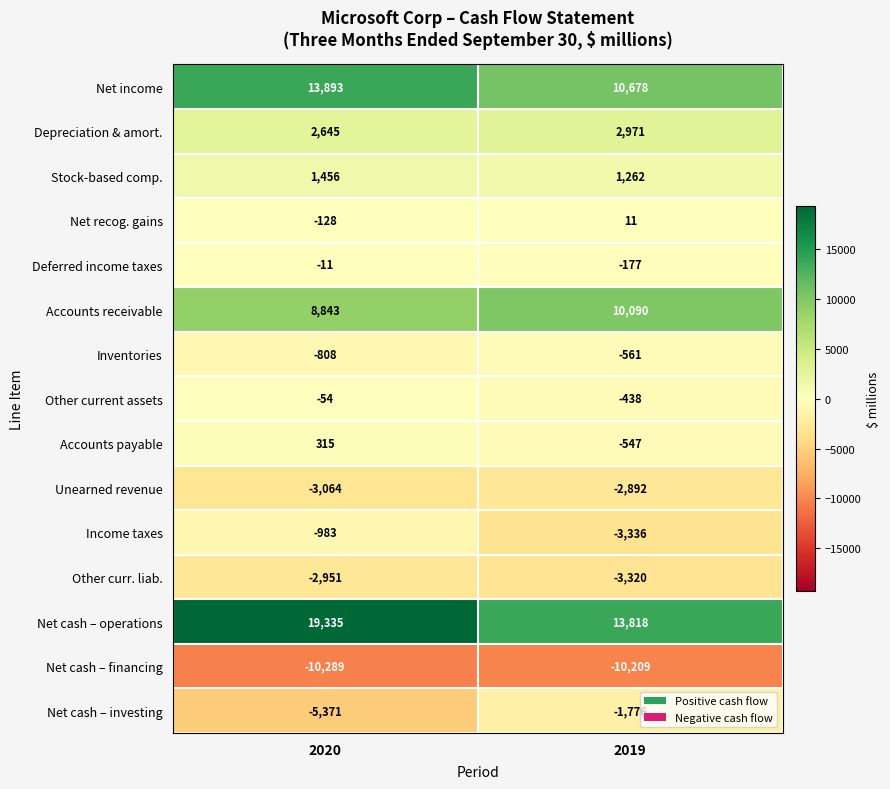

Reading left to right, list all the values displayed in this chart.

Net income: 13893	10678
Depreciation & amort.: 2645	2971
Stock-based comp.: 1456	1262
Net recog. gains: -128	11
Deferred income taxes: -11	-177
Accounts receivable: 8843	10090
Inventories: -808	-561
Other current assets: -54	-438
Accounts payable: 315	-547
Unearned revenue: -3064	-2892
Income taxes: -983	-3336
Other curr. liab.: -2951	-3320
Net cash – operations: 19335	13818
Net cash – financing: -10289	-10209
Net cash – investing: -5371	-1776